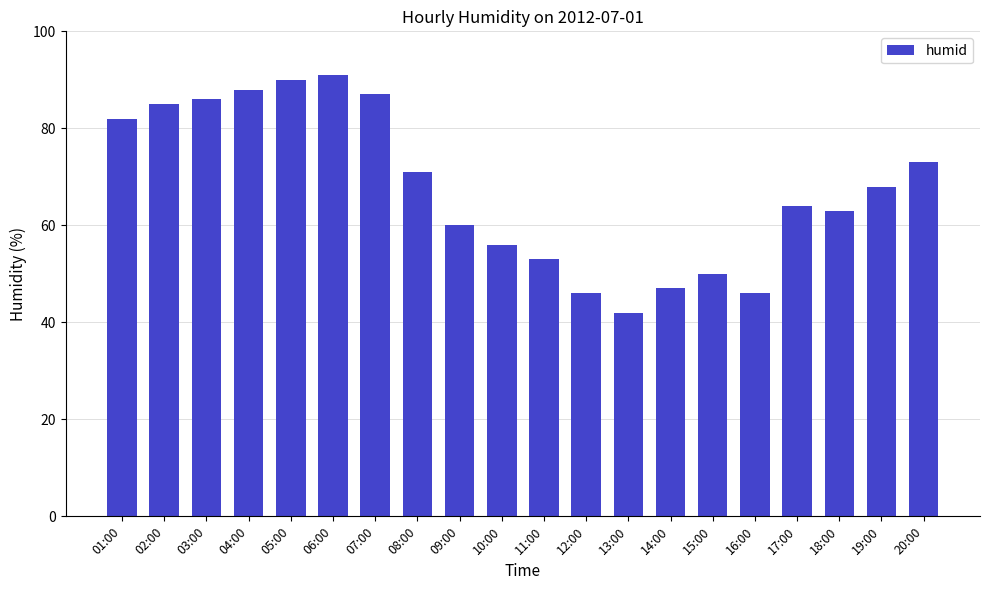

What is the label of the 18th bar from the left?

18:00